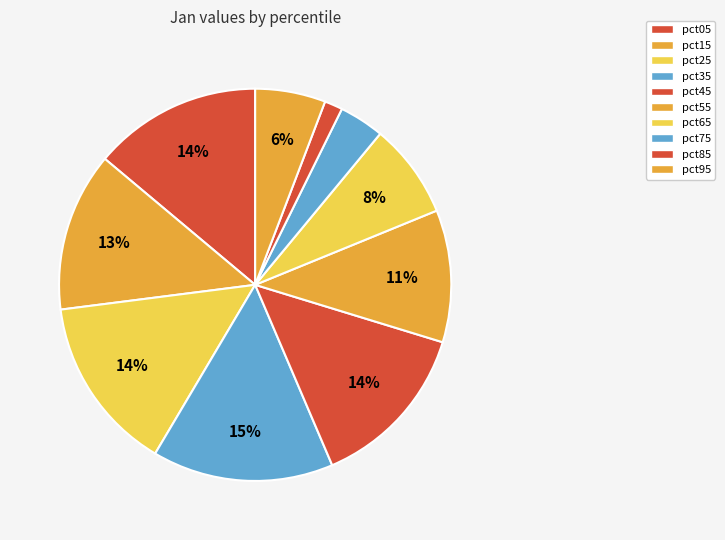

Combined, what portion of the pie is pct55 and pct75?

14.6%